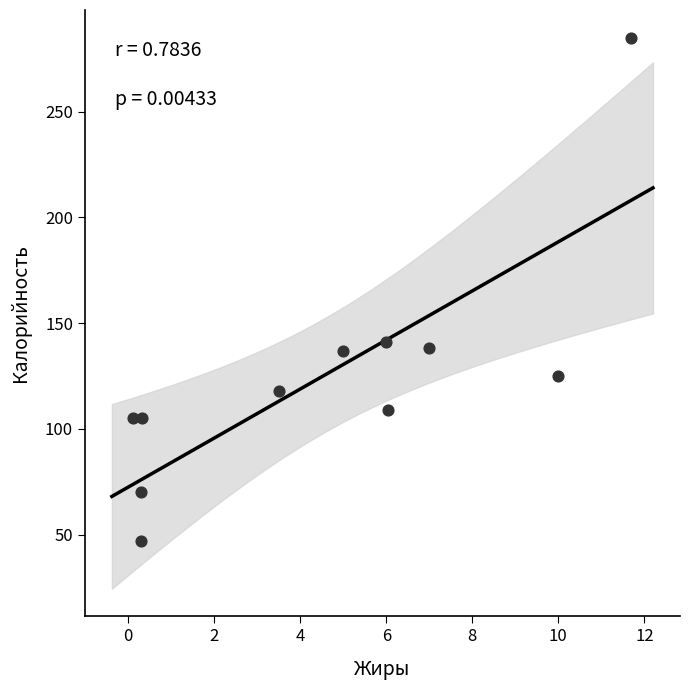

What Y value in the scatter plot is closest to 166?

141.0